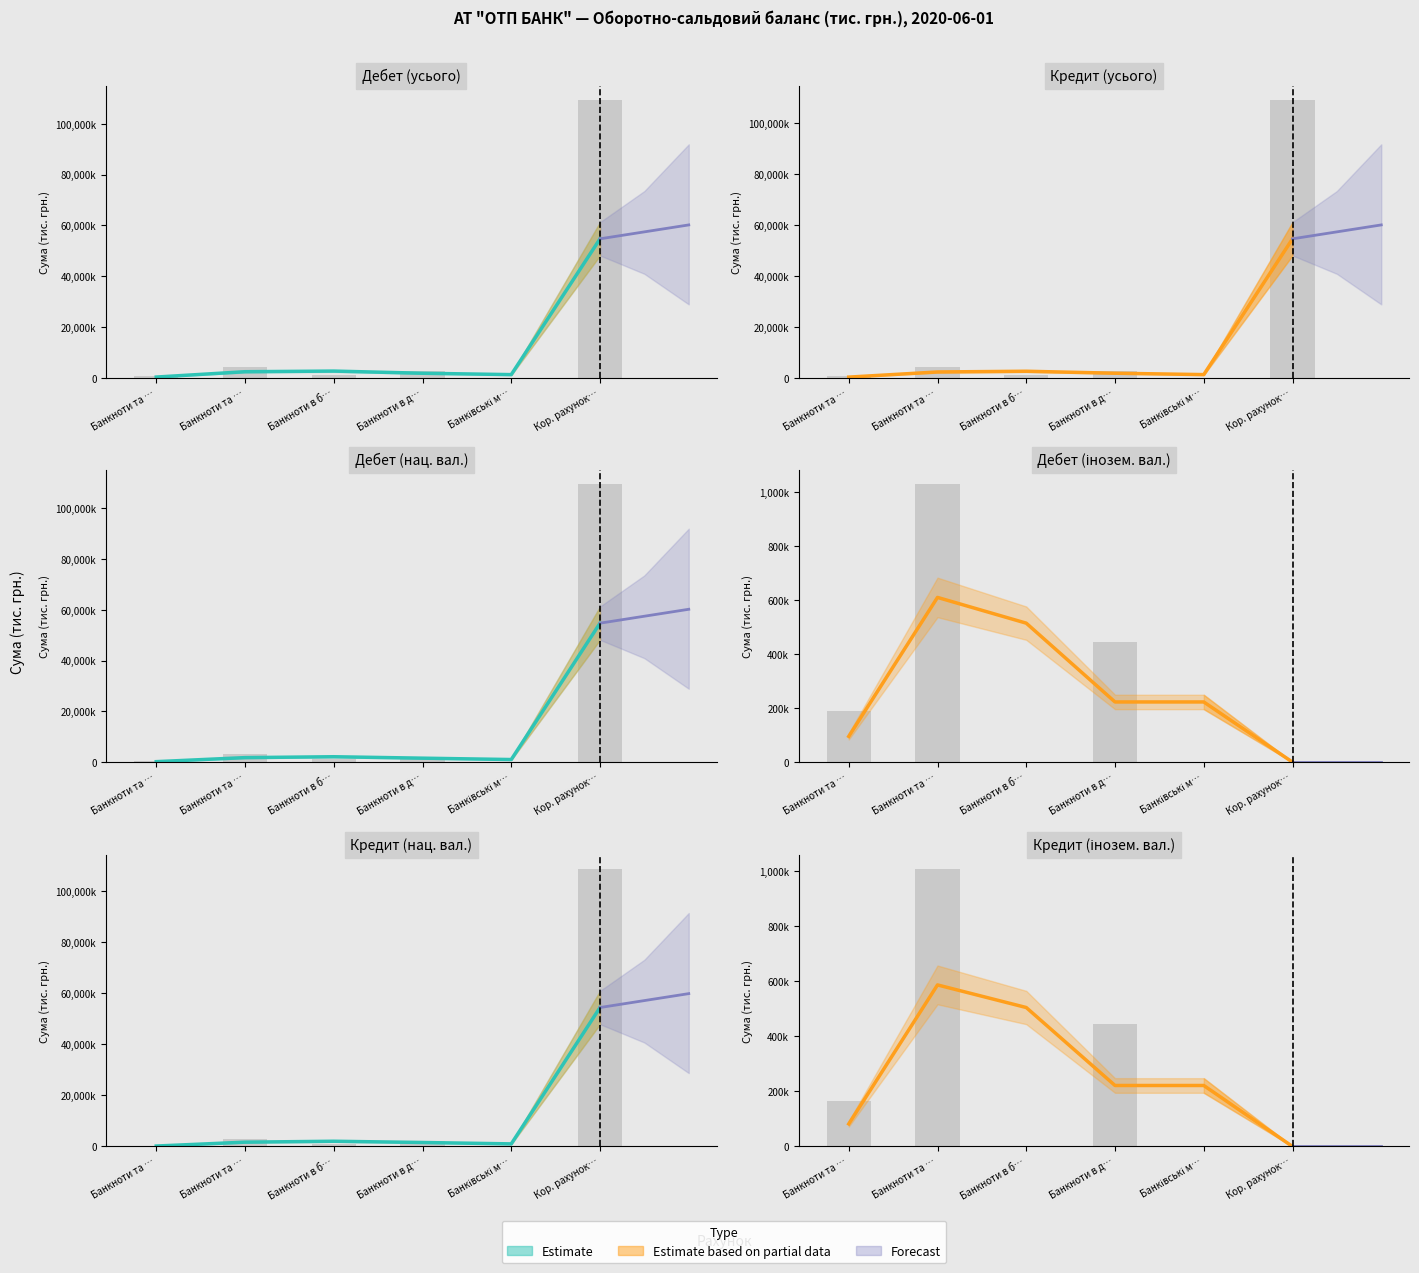

Are the bars grouped side by side (vs. stacked)?

Yes